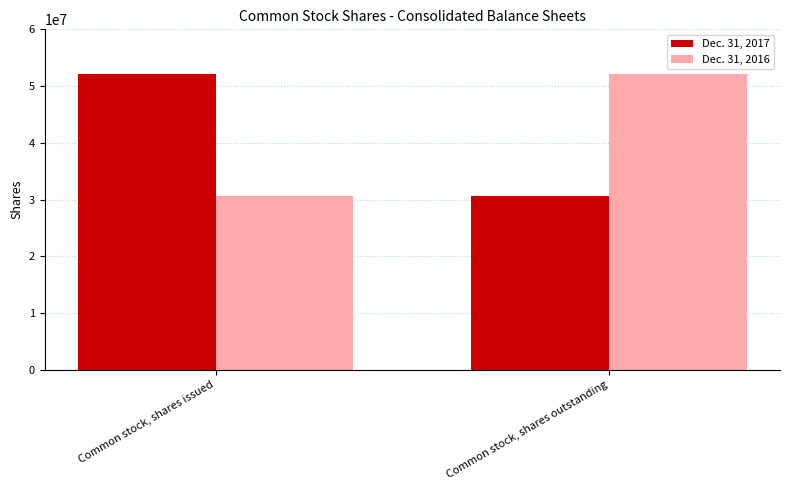

At how many categories does at least one series exceed 32618243?

2